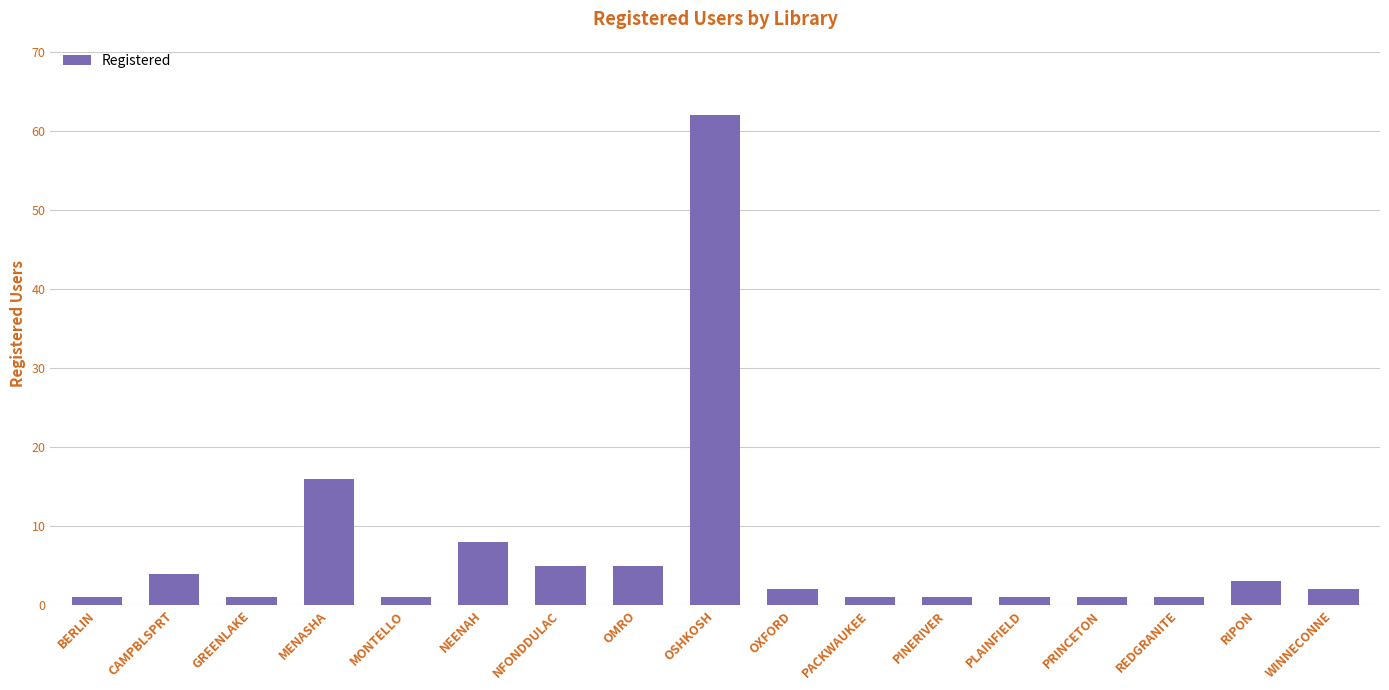

Is it true that the value at RIPON is 3?

True